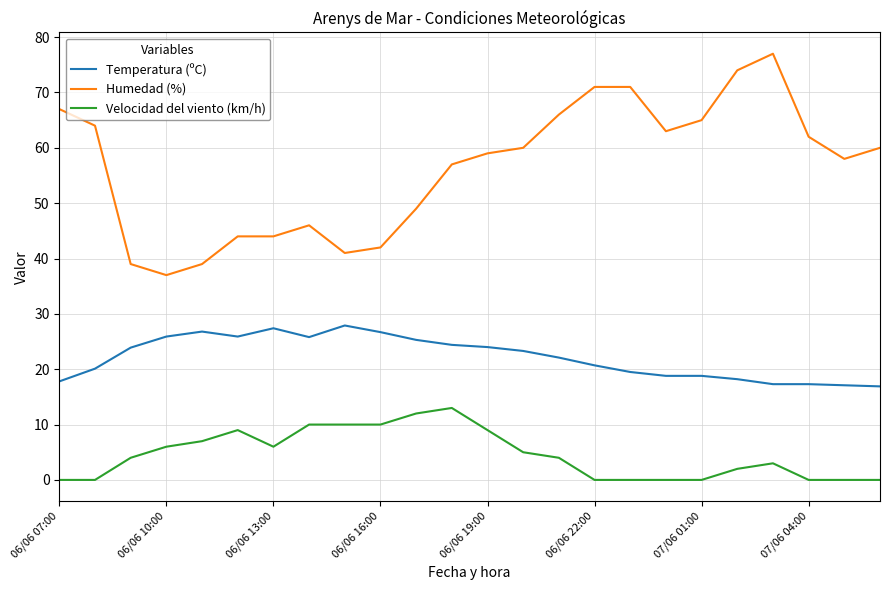

True or false: Temperatura (ºC) and Humedad (%) cross at least once.

False